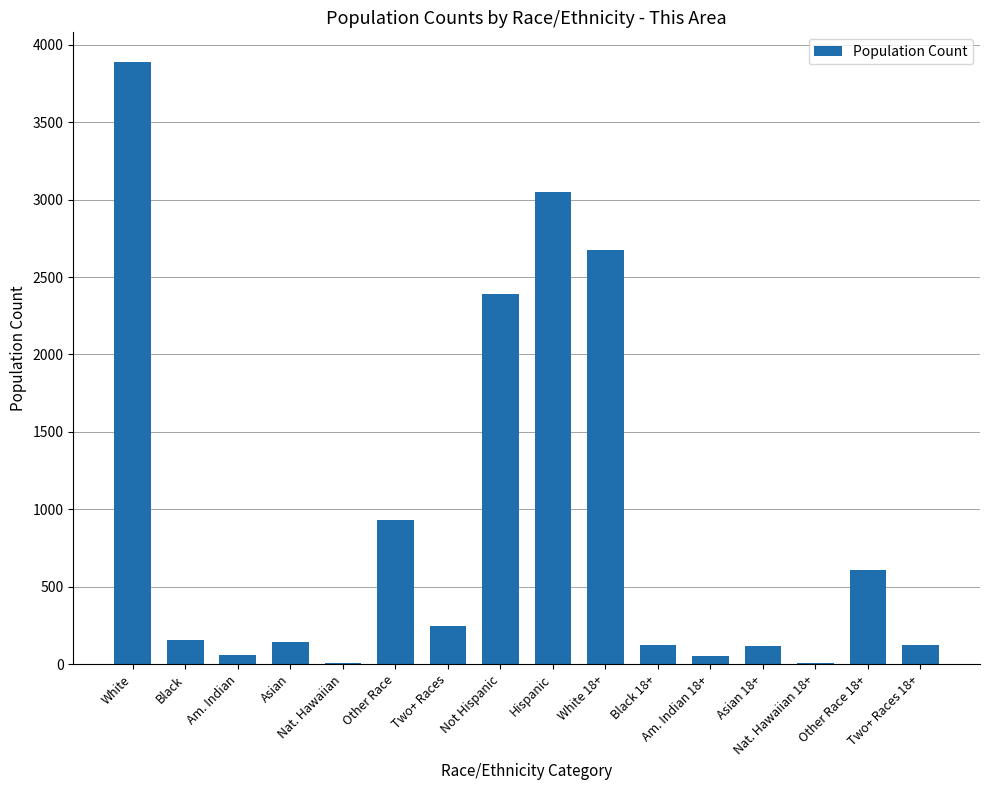

Which label corresponds to the largest value in the chart?

White